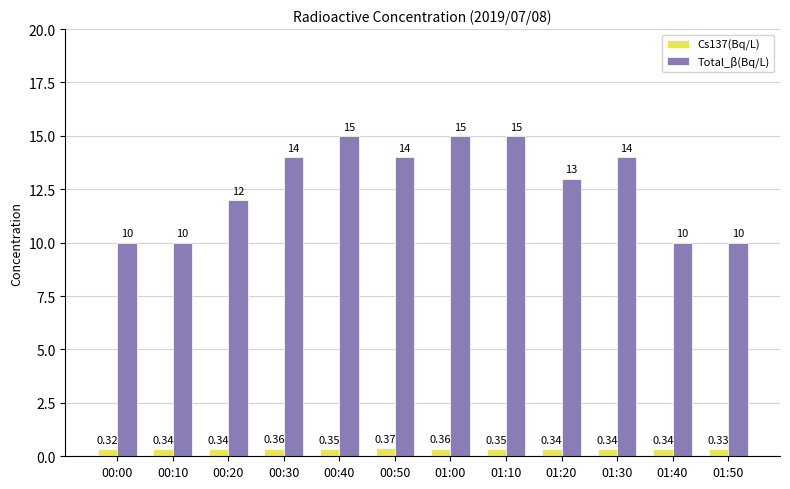

Rank the series at 01:10 from lowest to highest value.

Cs137(Bq/L), Total_β(Bq/L)